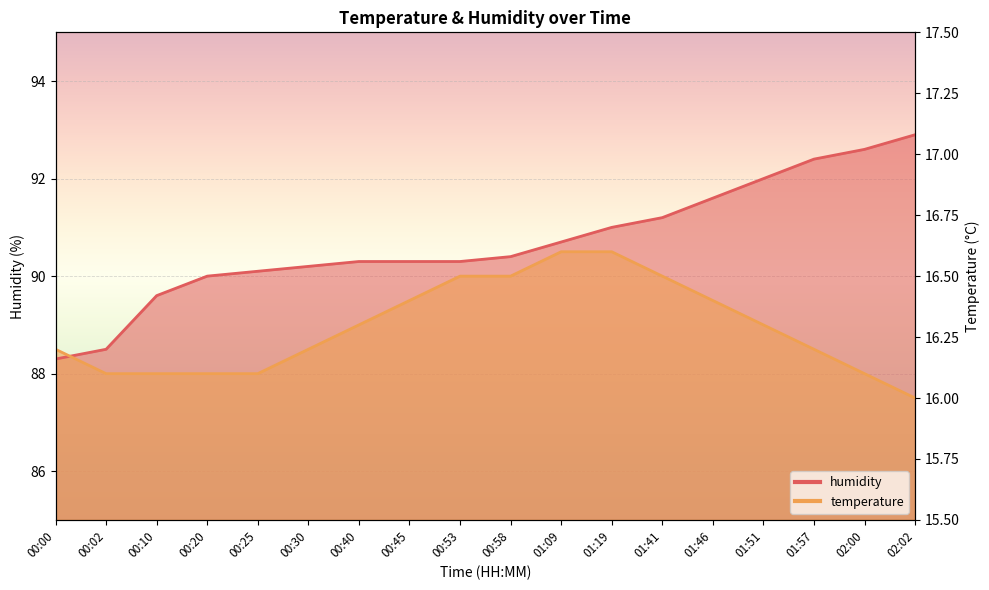

Between 00:10 and 00:02, which is larger?

00:10